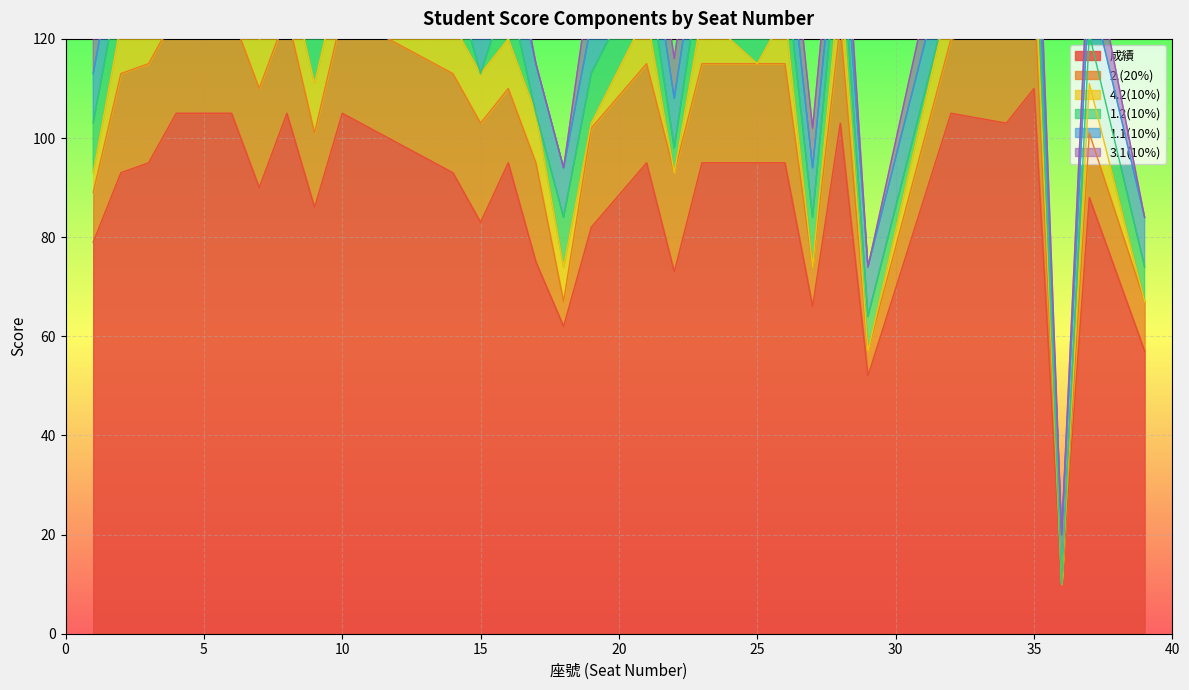

Where is the first local minimum for 3.1(10%)?

2